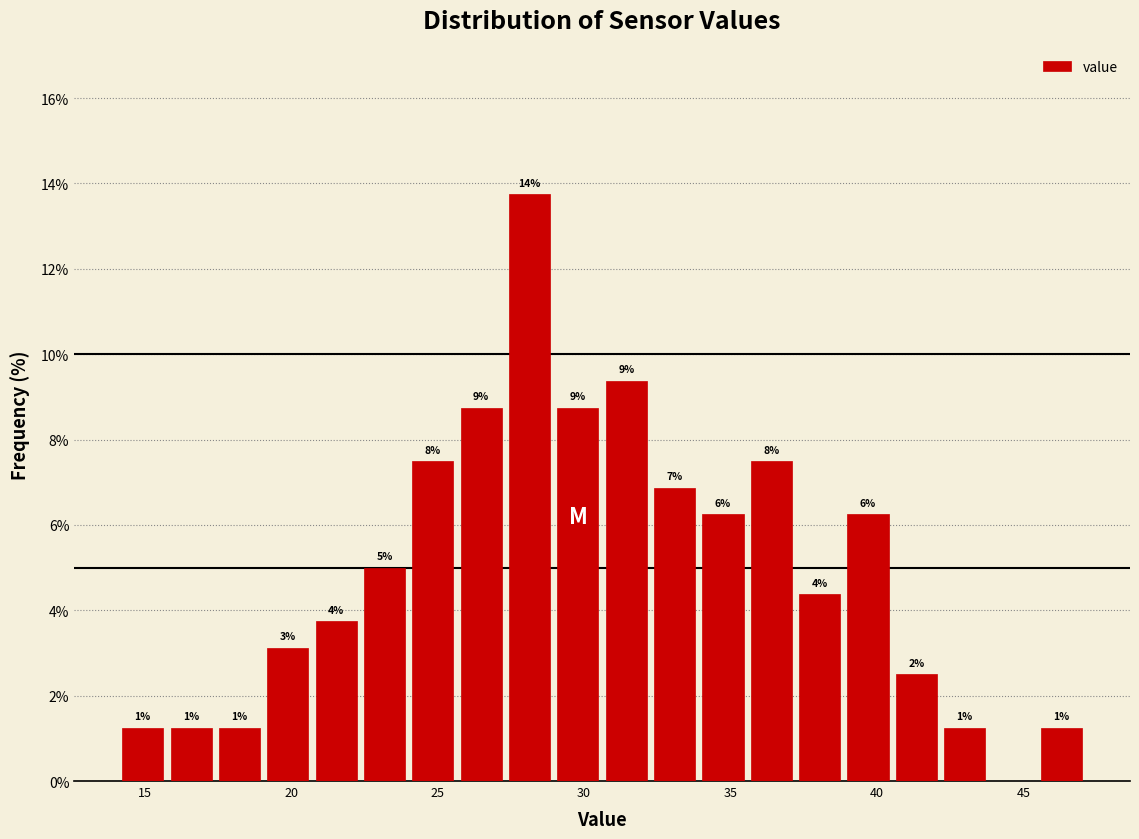

Around what value on the x-axis is the tallest bar? Give the approximate position of its centre, as read against the axis.

28.0